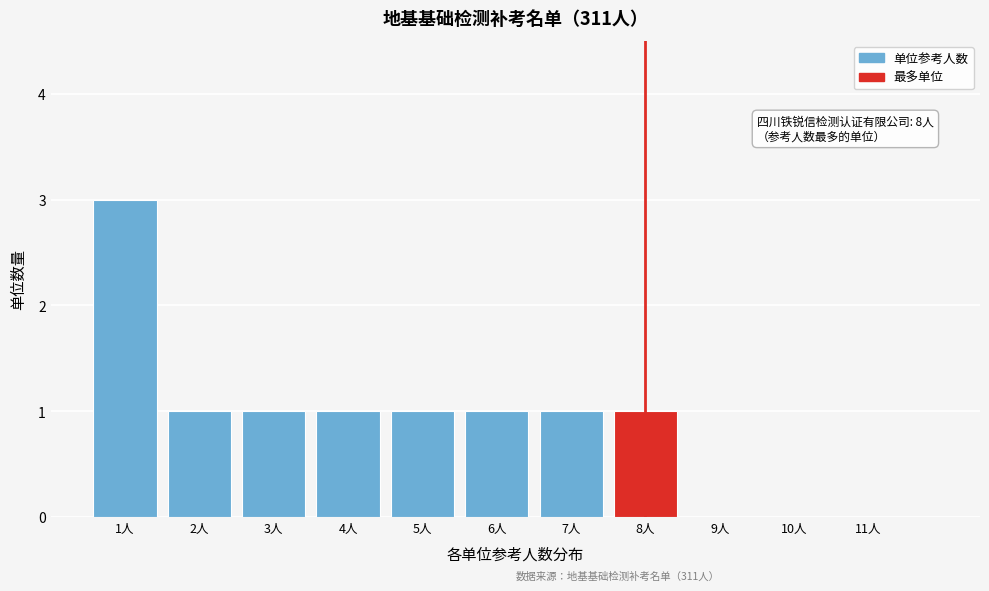

Which range on the x-axis has the tallest bar?

0.5 to 1.5